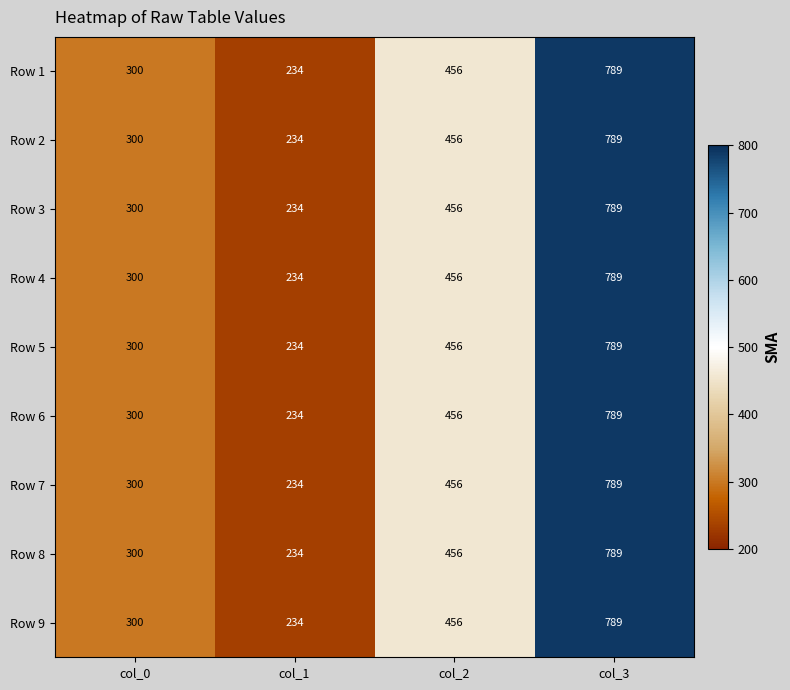

Count the Row 4 values in the range 300 to 789.

3